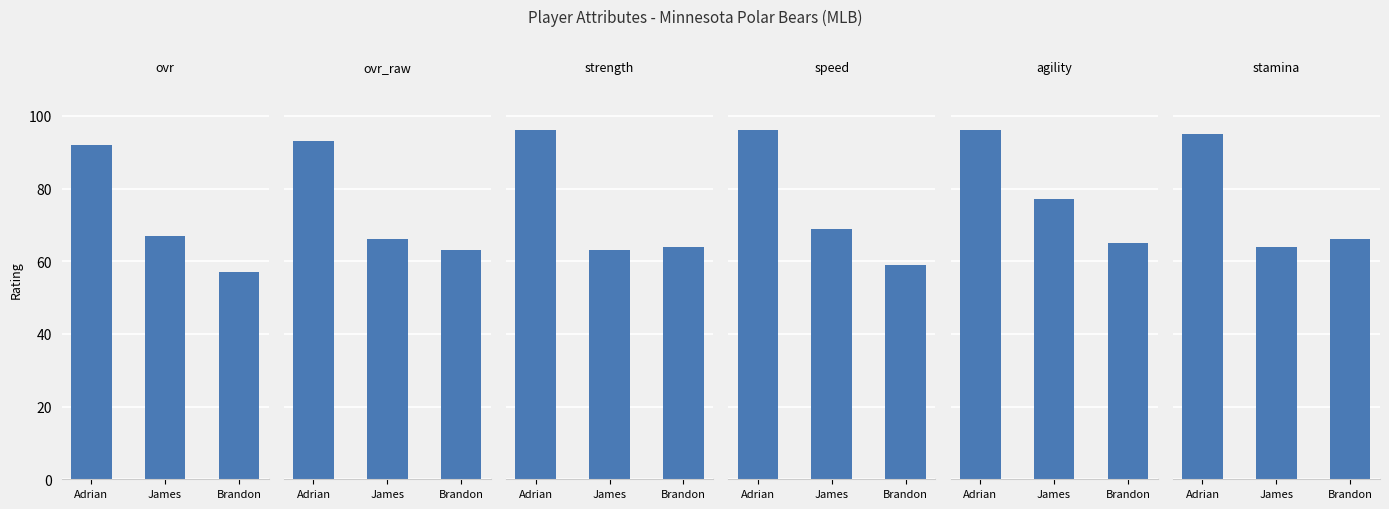

What is the smallest value displayed?

57